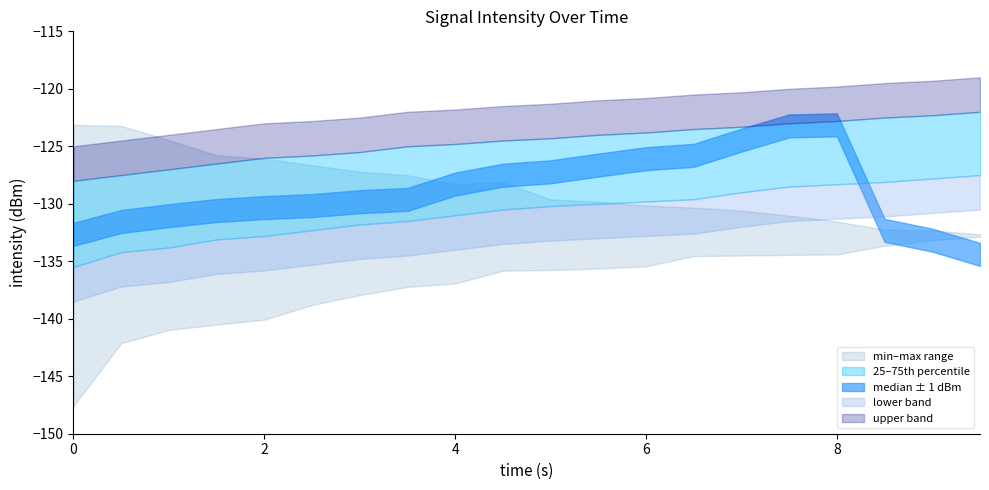

The intensity_q25 series shows -240.3 at 0. True or false?

False